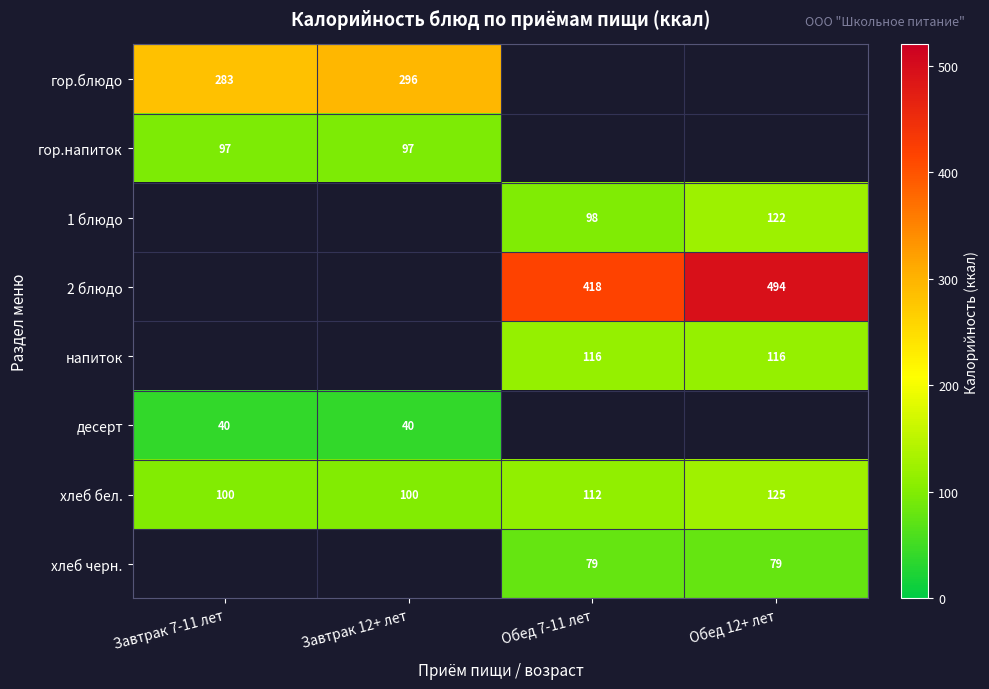

True or false: гор.блюдо has a value of 143.6 at Завтрак 12+ лет.

False